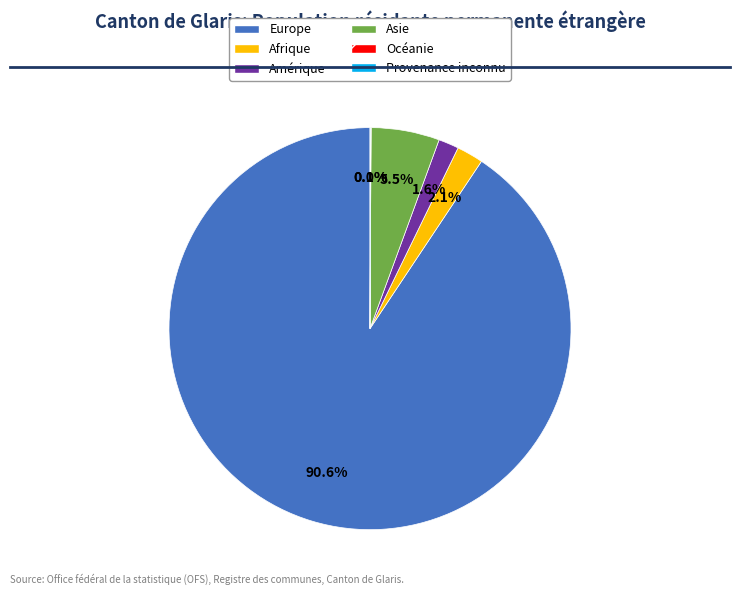

Which has a higher value, Amérique or Asie?

Asie